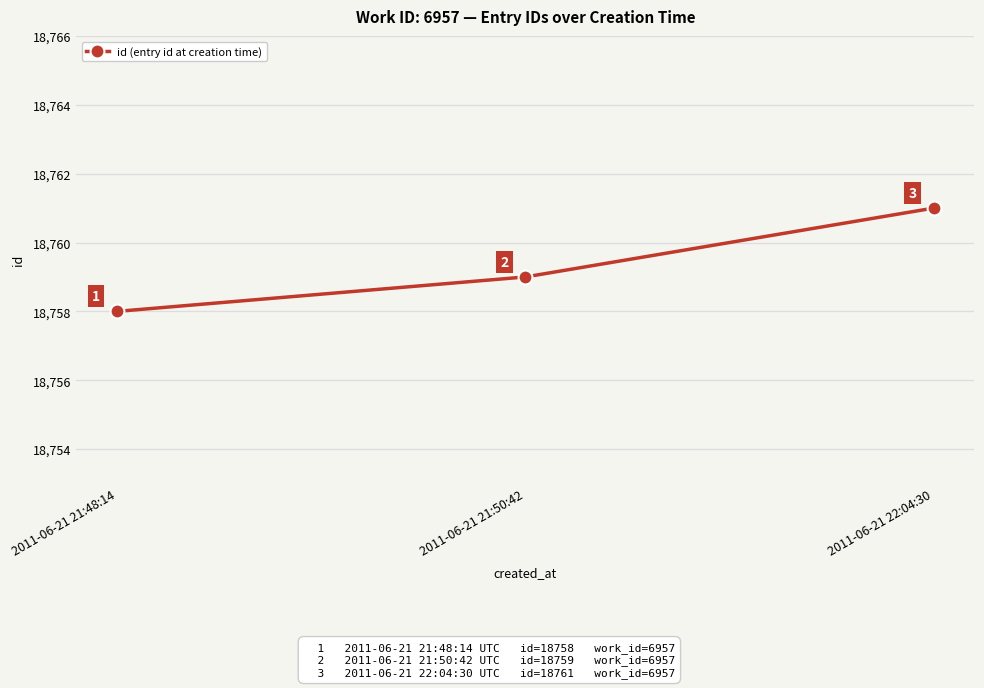

What position from the right is 2011-06-21 21:50:42?

2